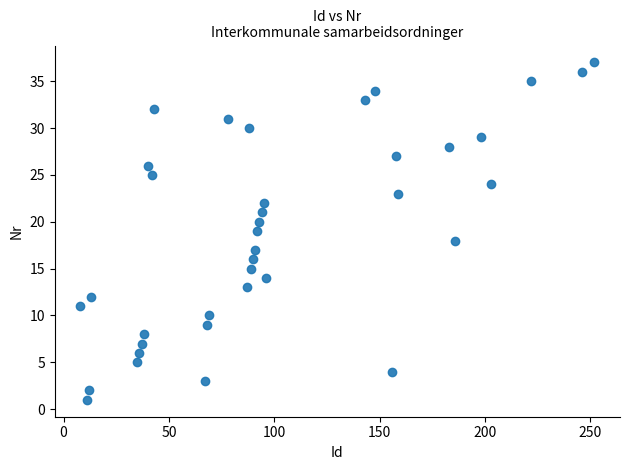

What is the range of X values (max minus min)?

244